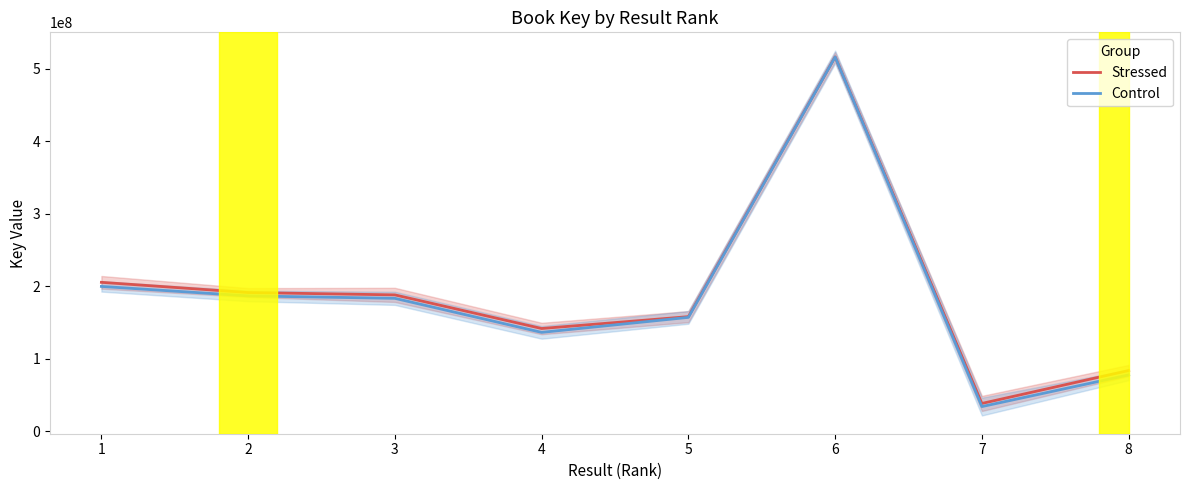

What is the difference between the maximum and second lowest values in the Stressed series?

432593546.2